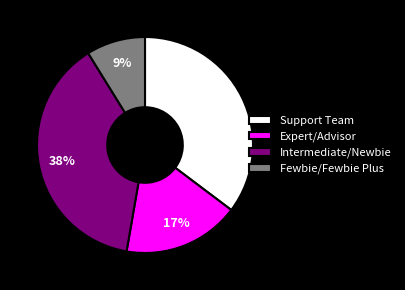

Which has a higher value, Fewbie/Fewbie Plus or Intermediate/Newbie?

Intermediate/Newbie